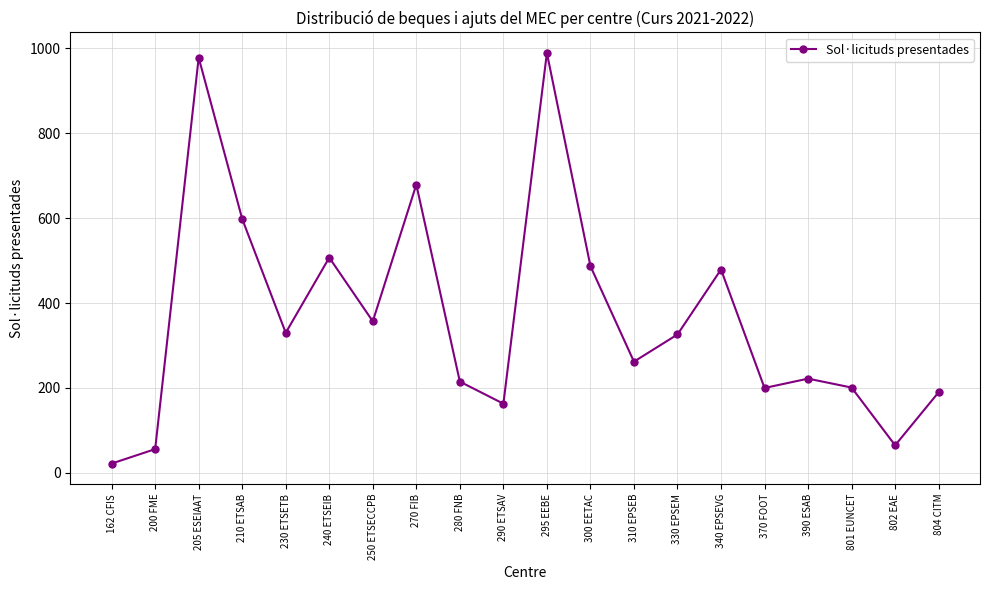

What is the sum of the values at 162 CFIS and 200 FME?

78